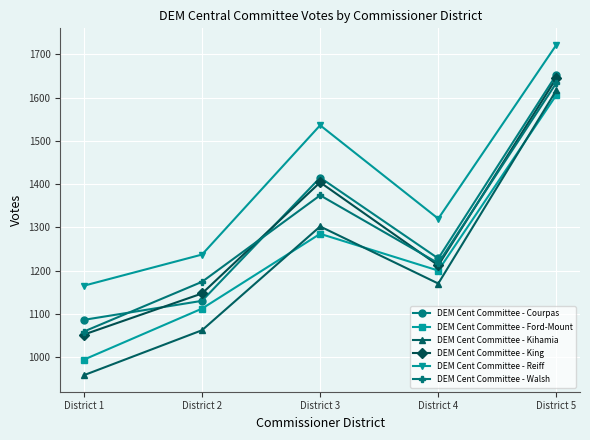

Where is the first local maximum for DEM Cent Committee - Reiff?

District 3